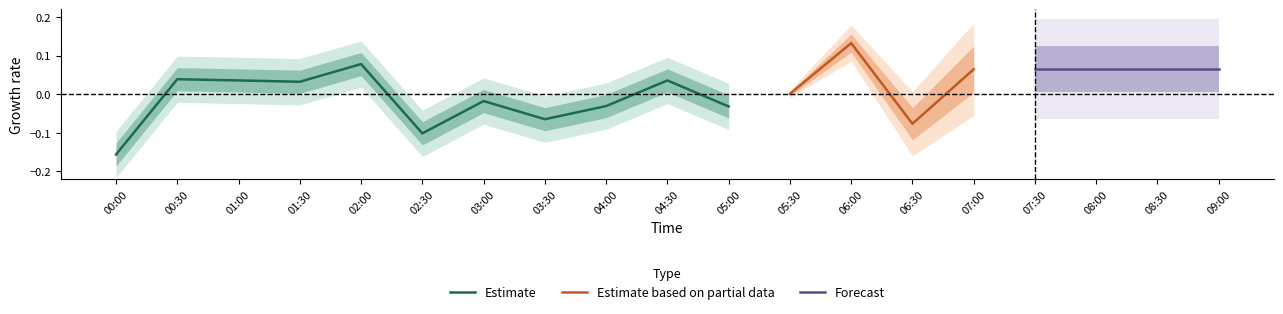

The SDS_P2 series shows 0.7 at 2021/01/20 02:00. True or false?

False